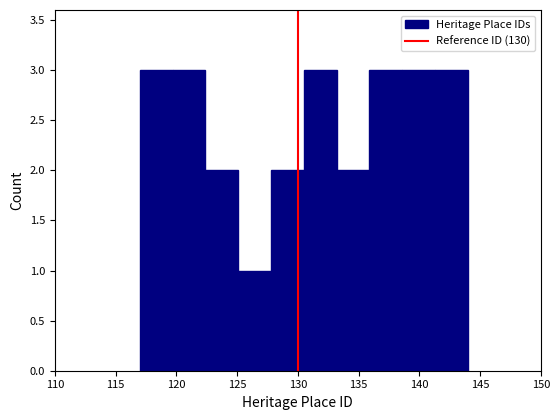

Reading left to right, transcribe this chart: for each bar, give the range it covers on the x-axis and its height. Neither the bar edges nor the heights are printed on the chart, so give them approximately, as read against the axes.

117.0 to 119.7: 3
119.7 to 122.4: 3
122.4 to 125.1: 2
125.1 to 127.8: 1
127.8 to 130.5: 2
130.5 to 133.2: 3
133.2 to 135.9: 2
135.9 to 138.6: 3
138.6 to 141.3: 3
141.3 to 144.0: 3